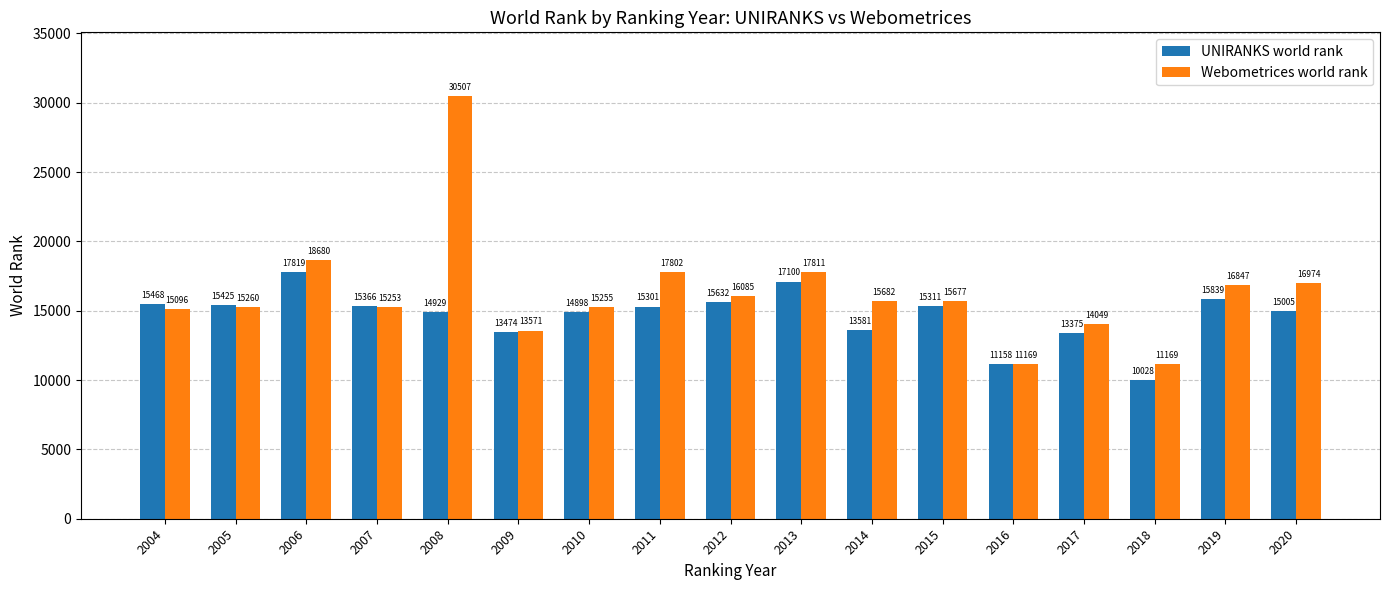

What is the difference between the Webometrices world rank values at 2015 and 2010?

422